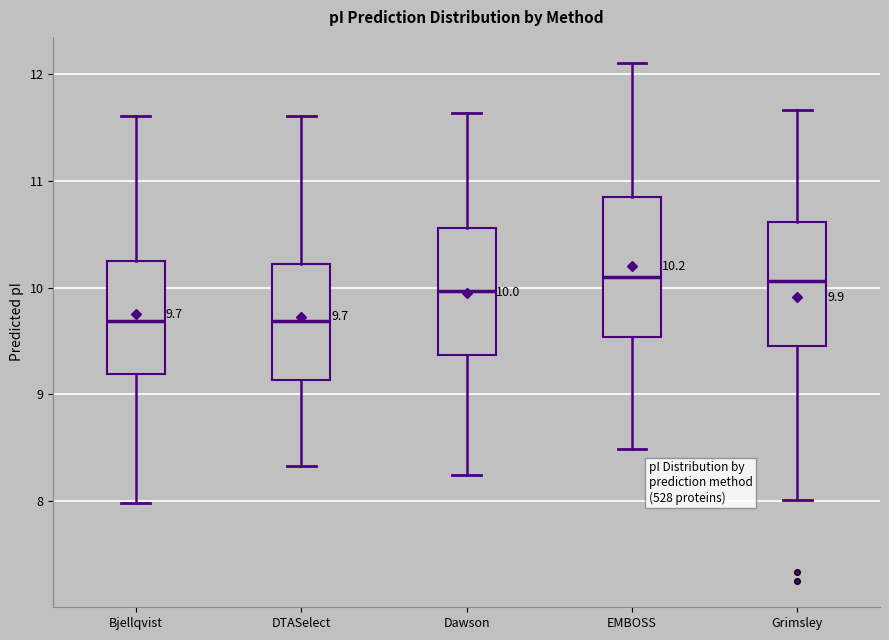

Which box is the tallest, from its lower edge to its upper edge?

EMBOSS